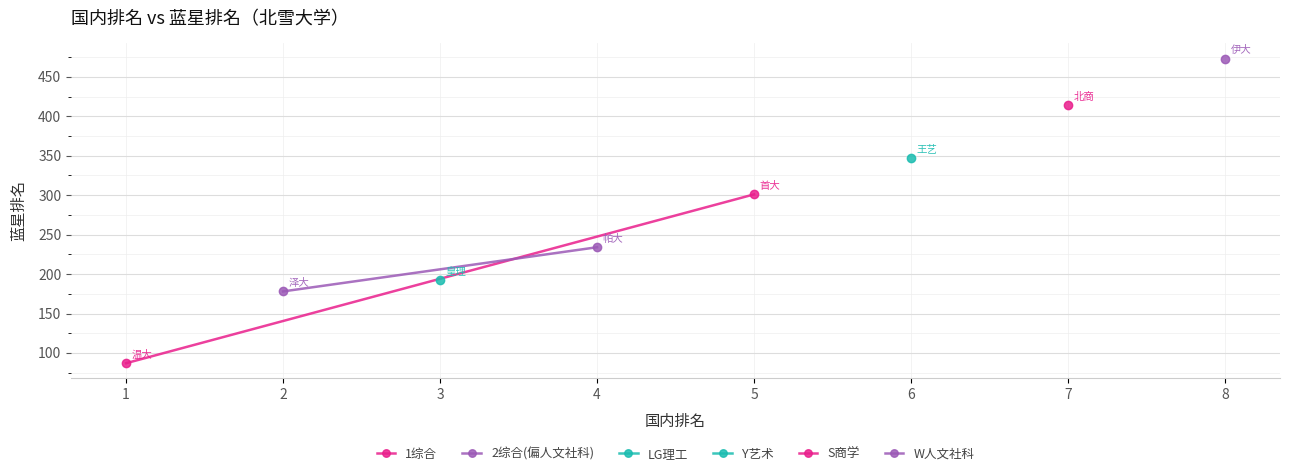

Is the value of 1综合 at 1 greater than the value of 2综合(偏人文社科) at 2?

No